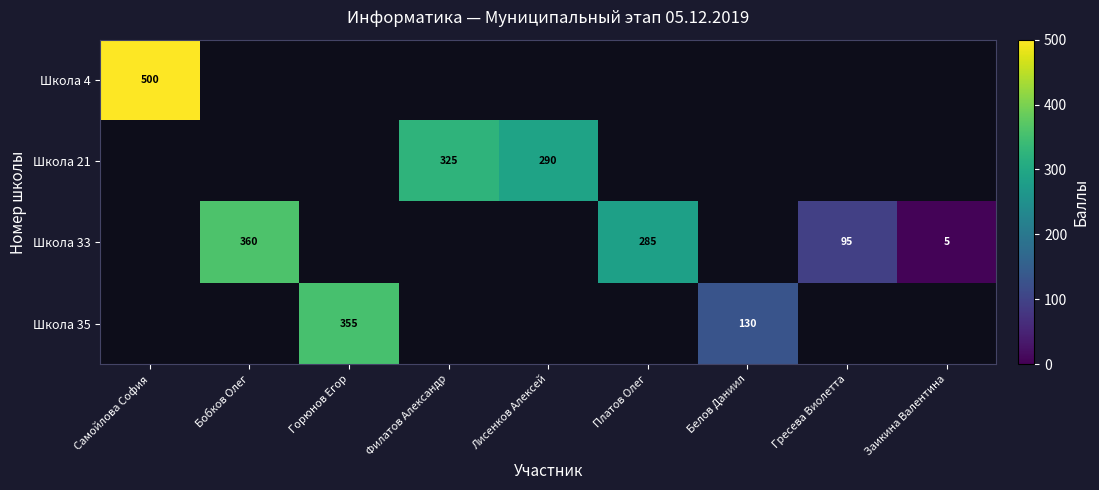

At which category does the chart reach its peak across all series?

Самойлова София